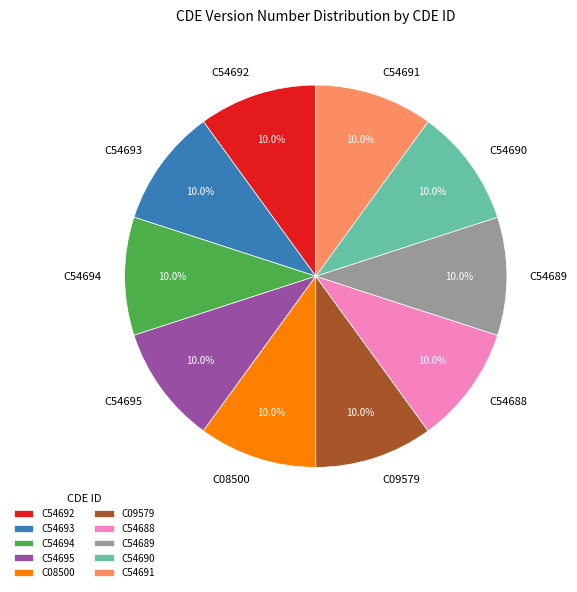

What percentage is the C54690 slice, to the nearest percent?

10%